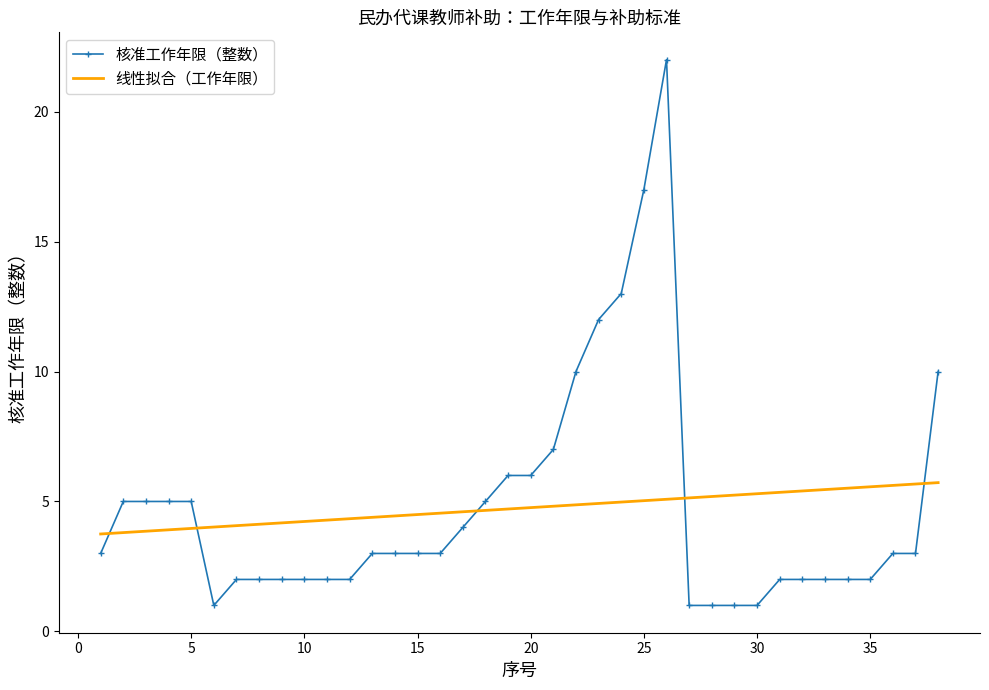

What is the smallest value displayed?

1.0